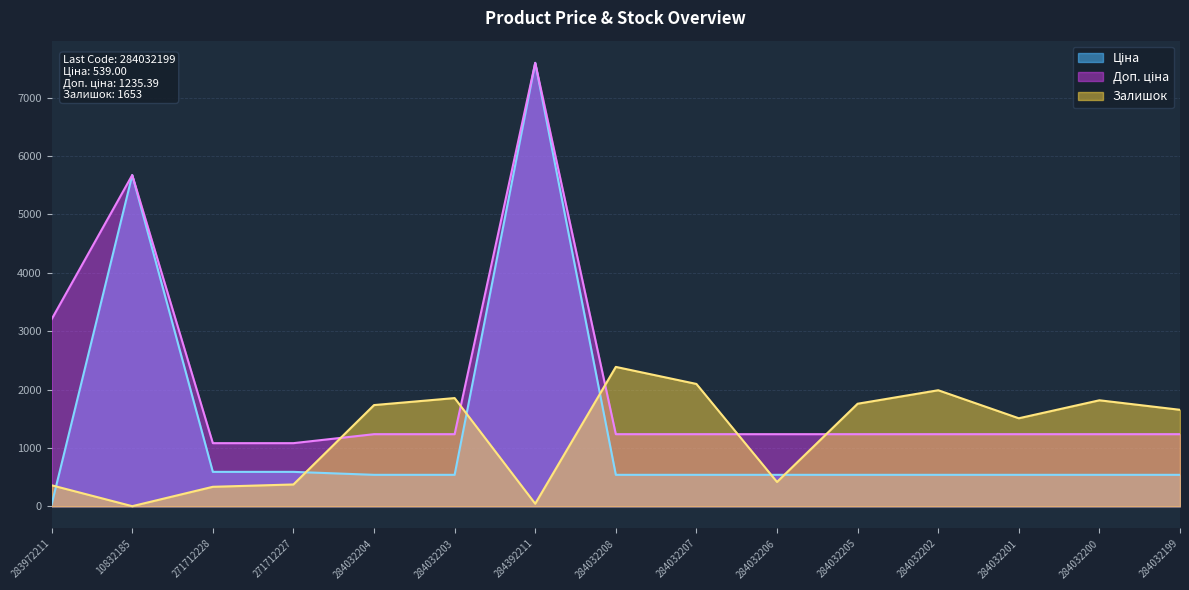

What is the label of the 4th point from the right?

284032202